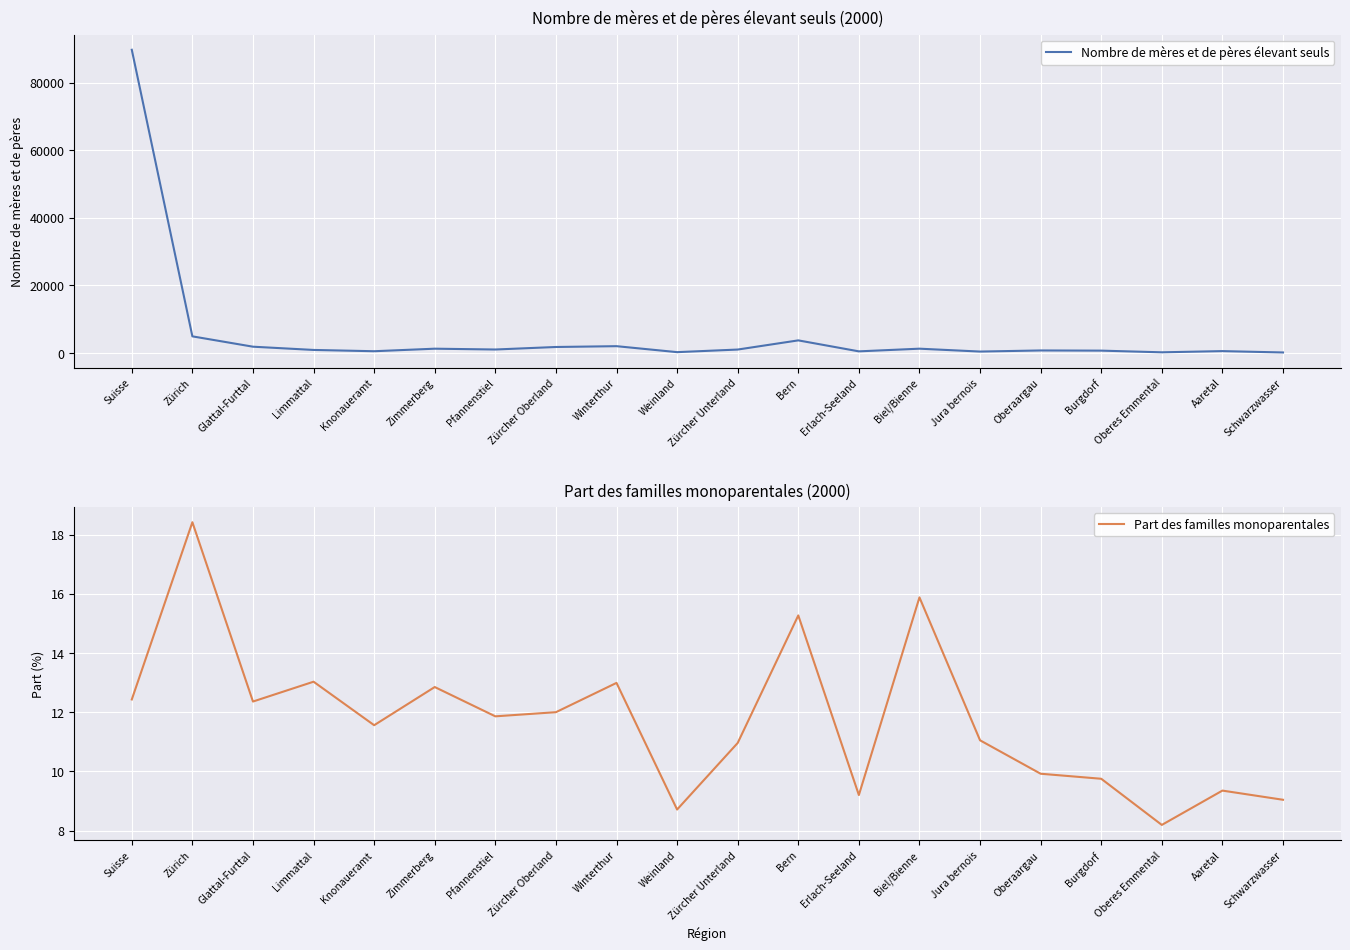

At Zürich, list the series in order from largest to smallest.

Nombre de mères et de pères élevant seuls, Part des familles monoparentales